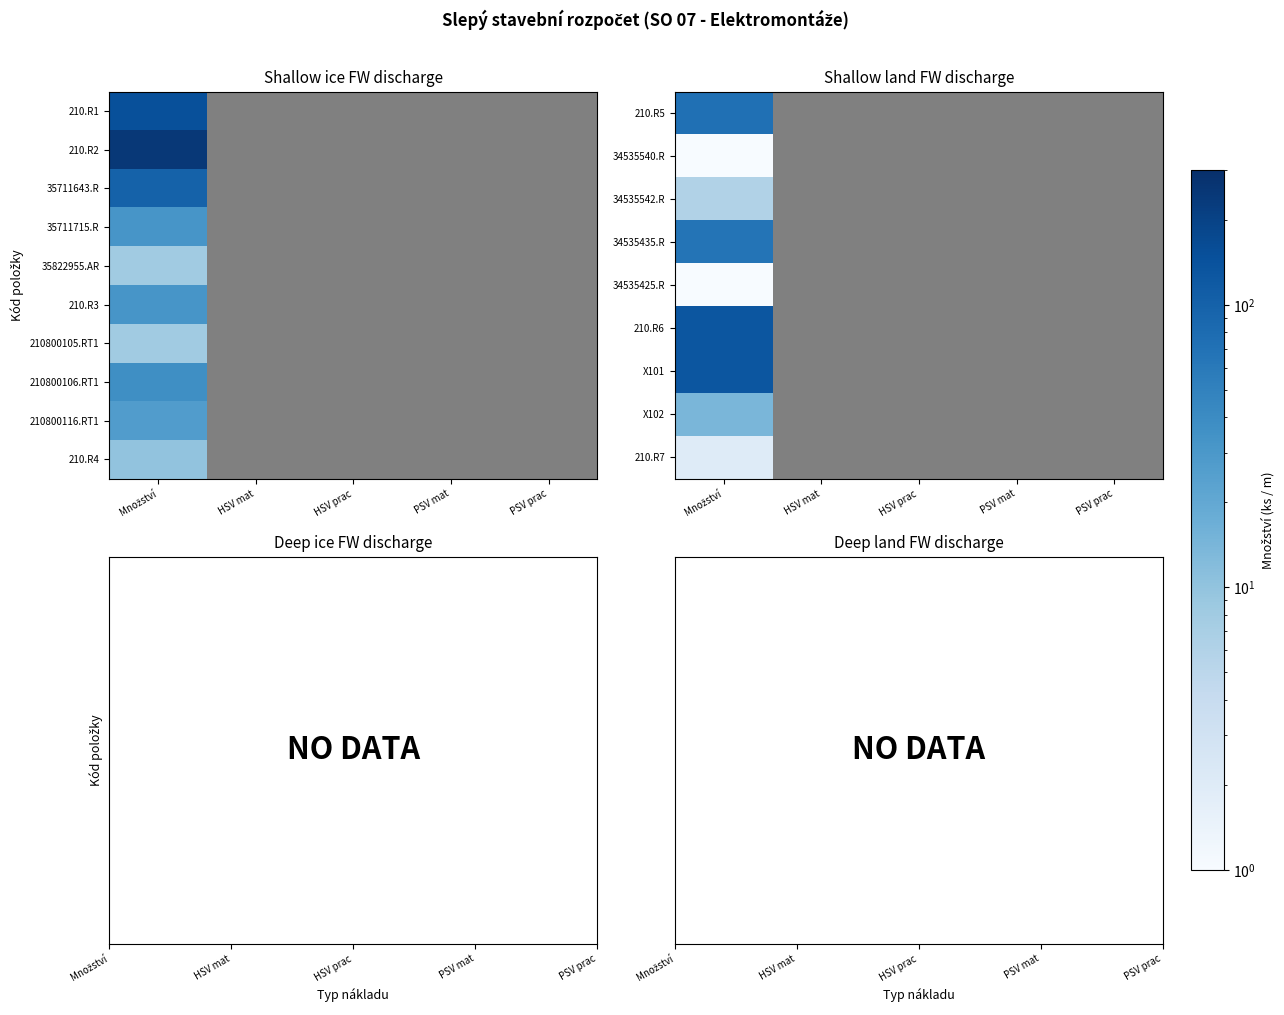

Where is X102 nearest to the value 14?

Množství